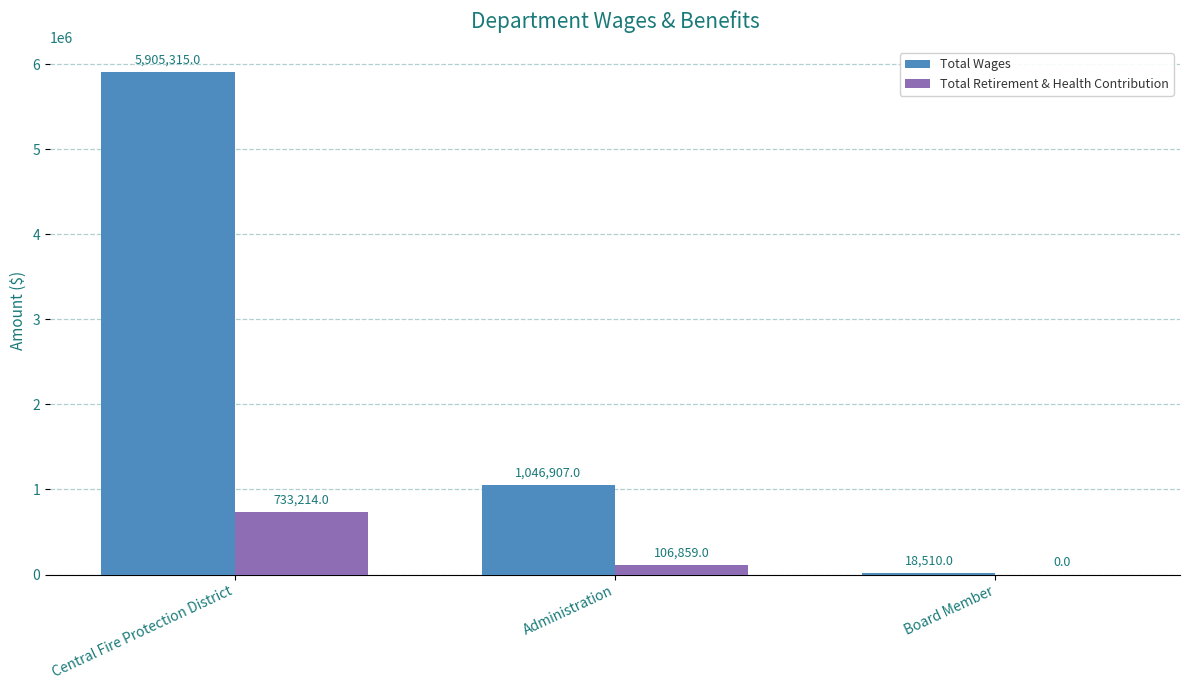

Which series has the largest total across all categories?

Total Wages